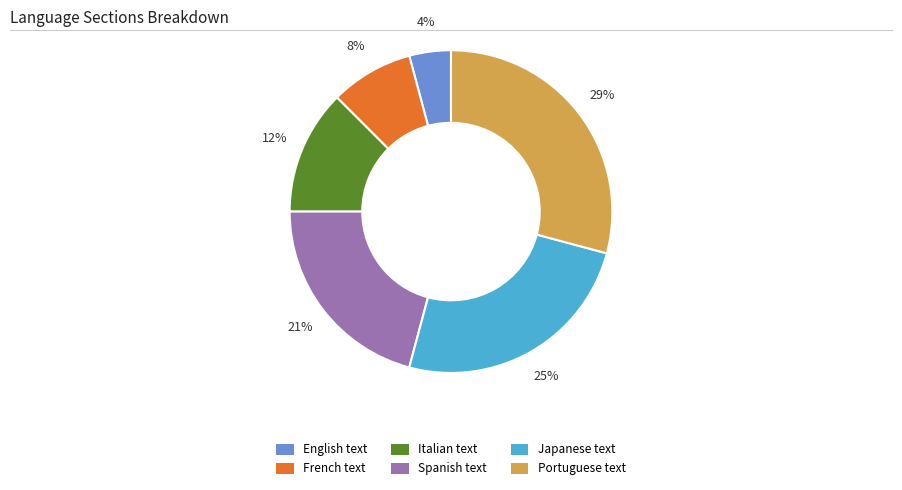

Is Japanese text the majority of the pie?

No